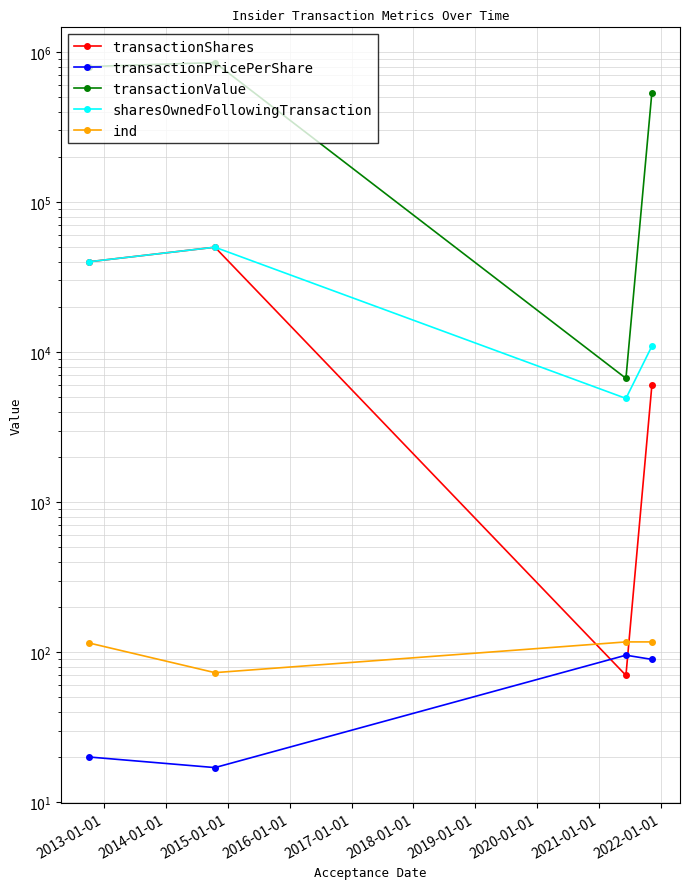

What are all the series names shown in the legend?

transactionShares, transactionPricePerShare, transactionValue, sharesOwnedFollowingTransaction, ind